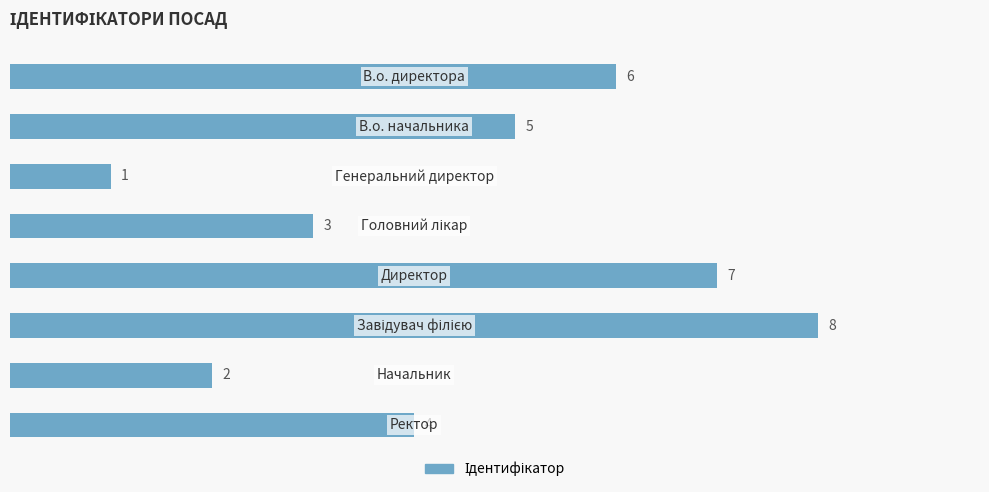

What is the maximum value shown in the chart?

8